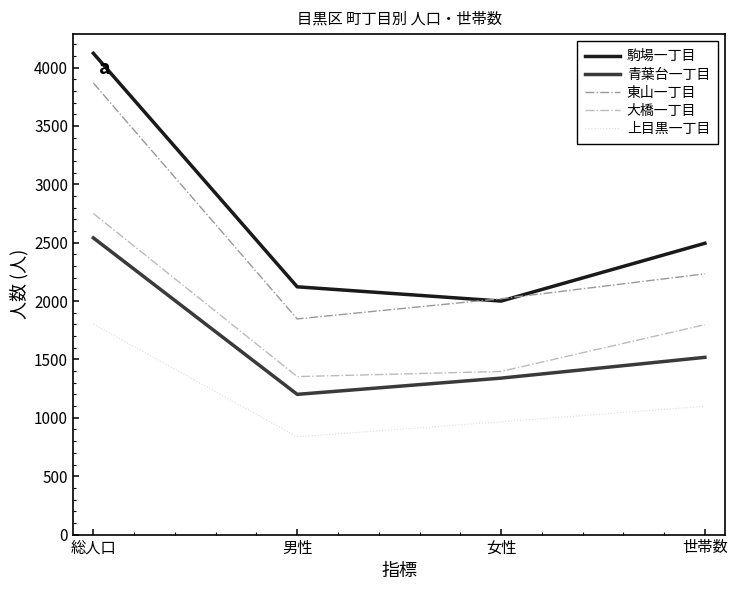

What is the spread (max minus min) of values at 女性?

1054